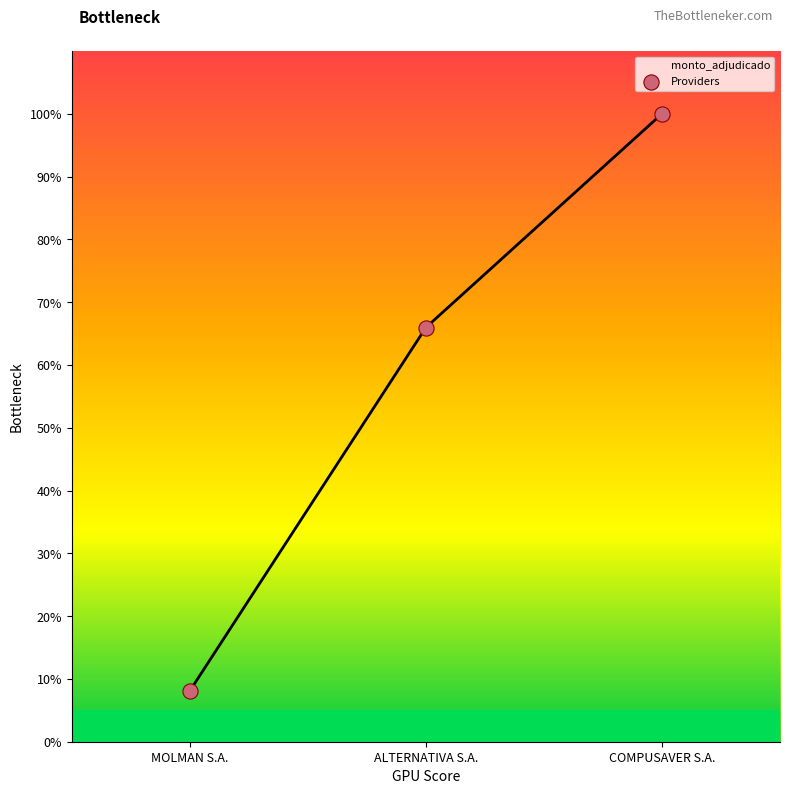

Which has a higher value, COMPUSAVER S.A. or MOLMAN S.A.?

COMPUSAVER S.A.